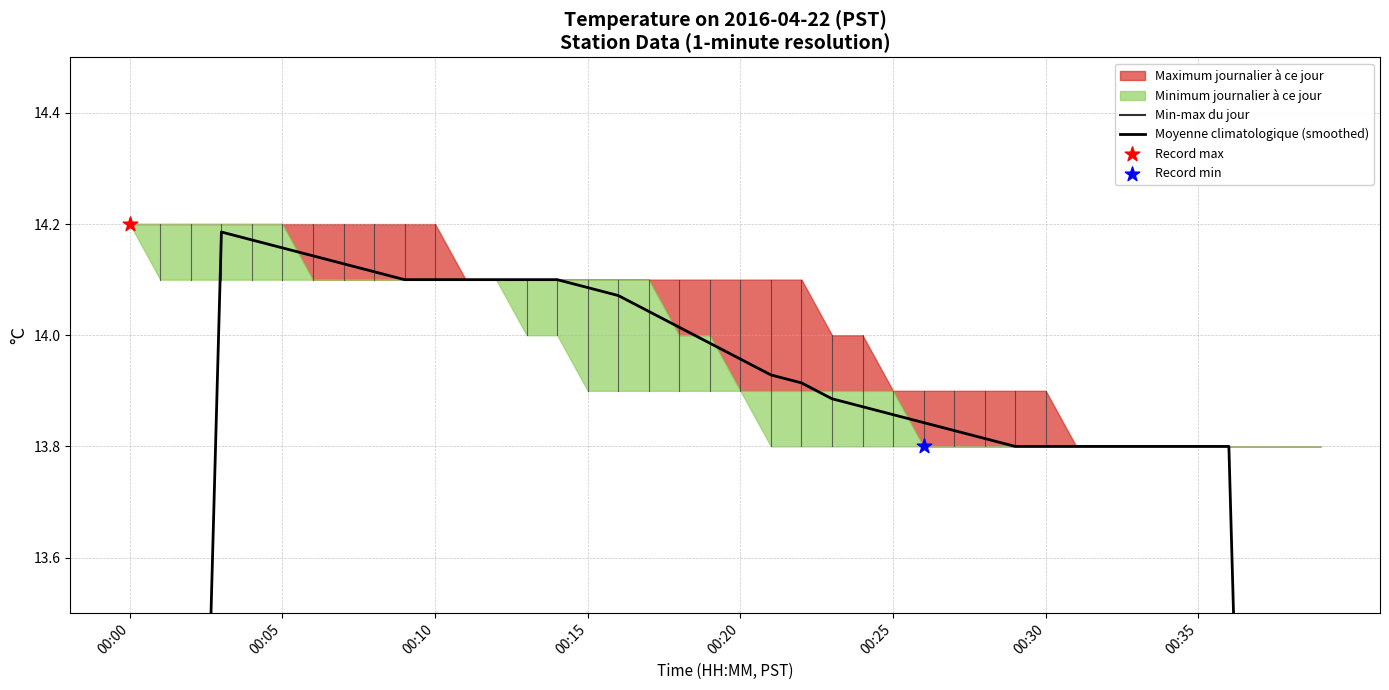

Which has a higher value, 11 or 35?

11